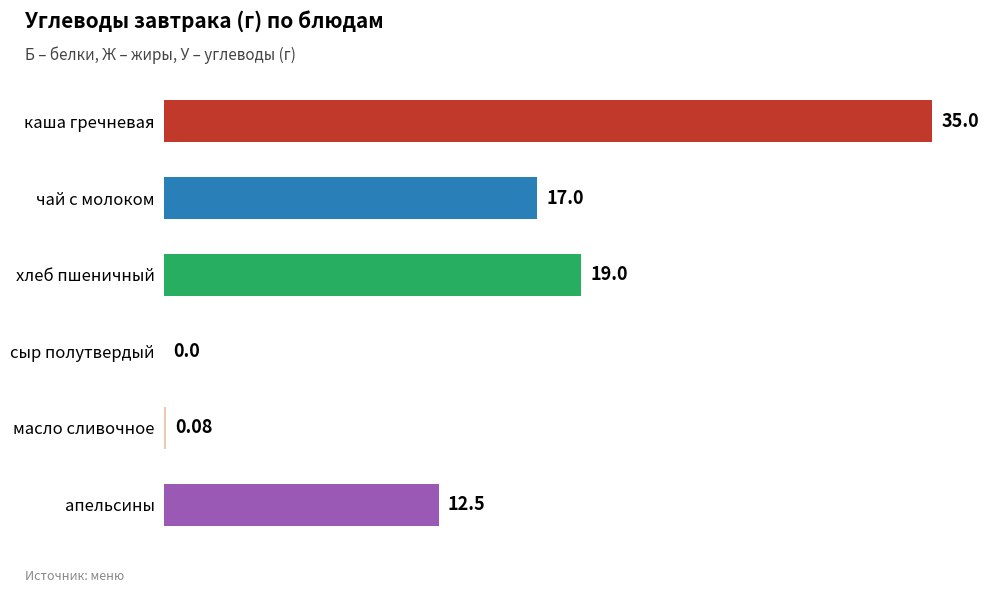

Where is the data nearest to the value 17?

чай с молоком